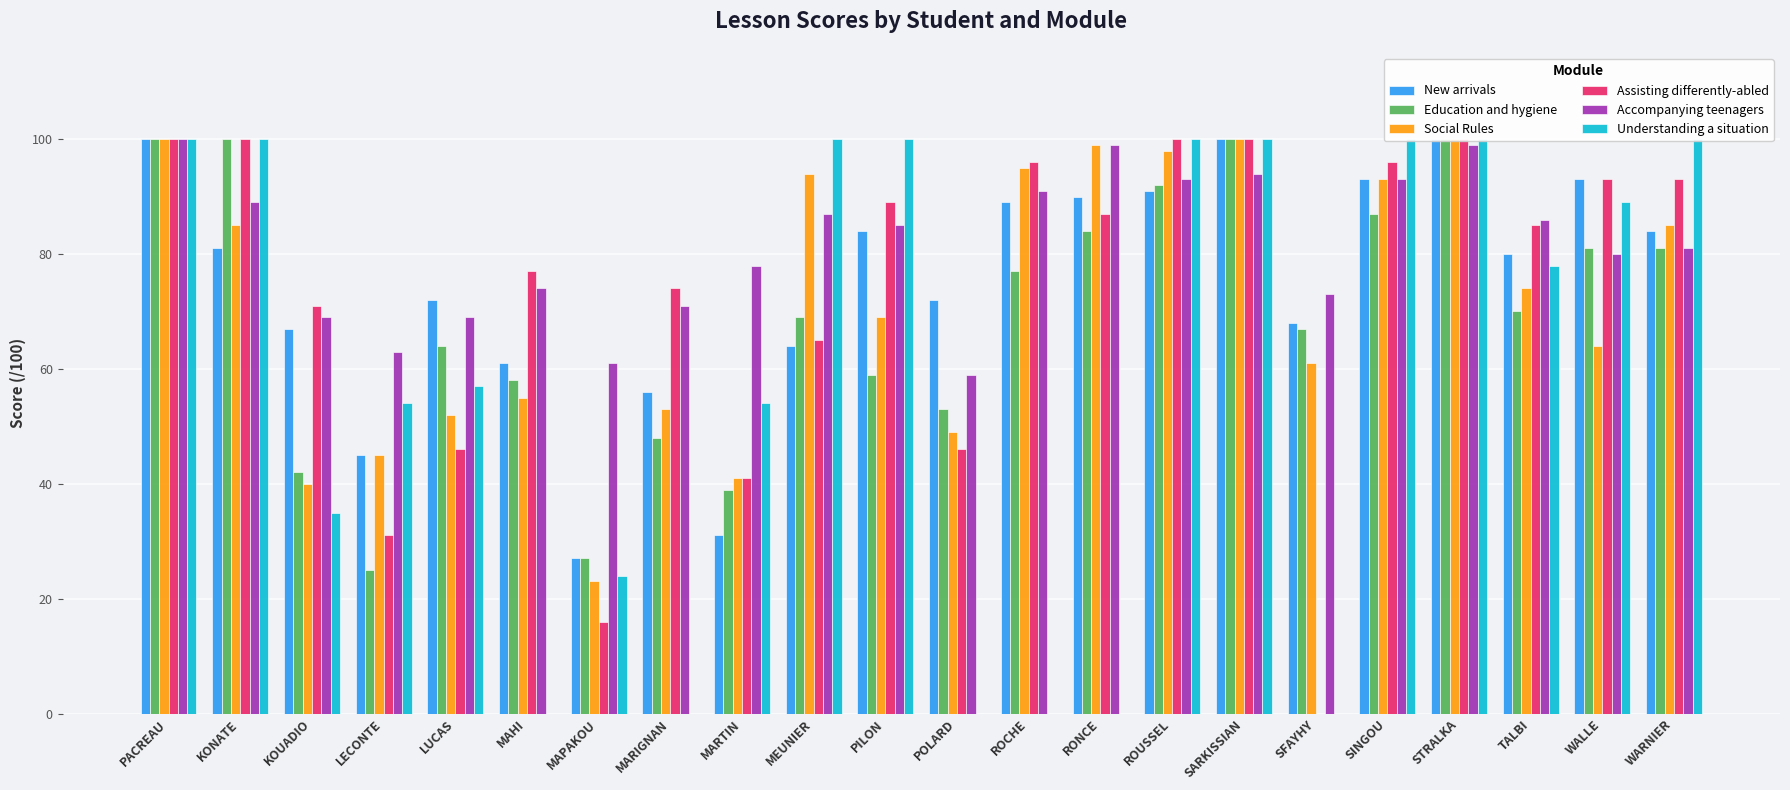

What is the label of the 14th bar from the left?

RONCE